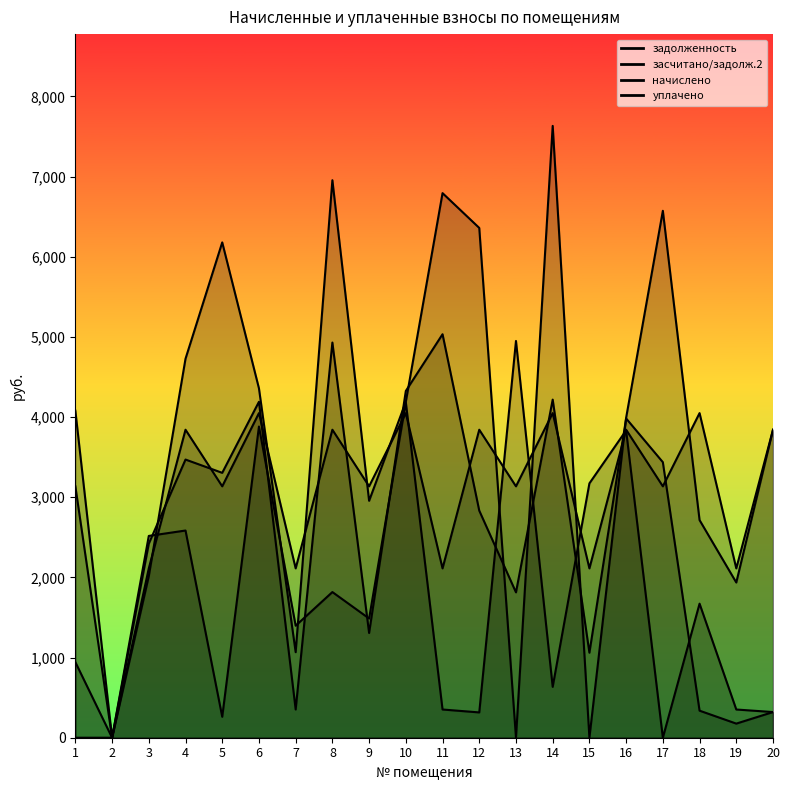

At which category is the sum across all series the highest?

8